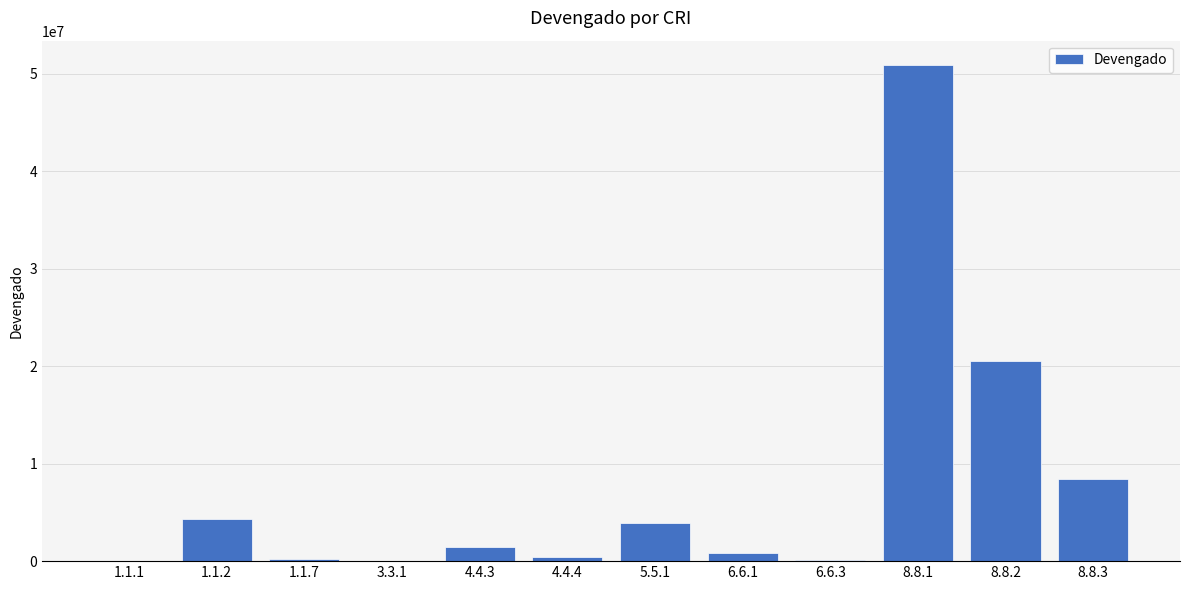

The value at 1.1.2 is 4306034.2. True or false?

True